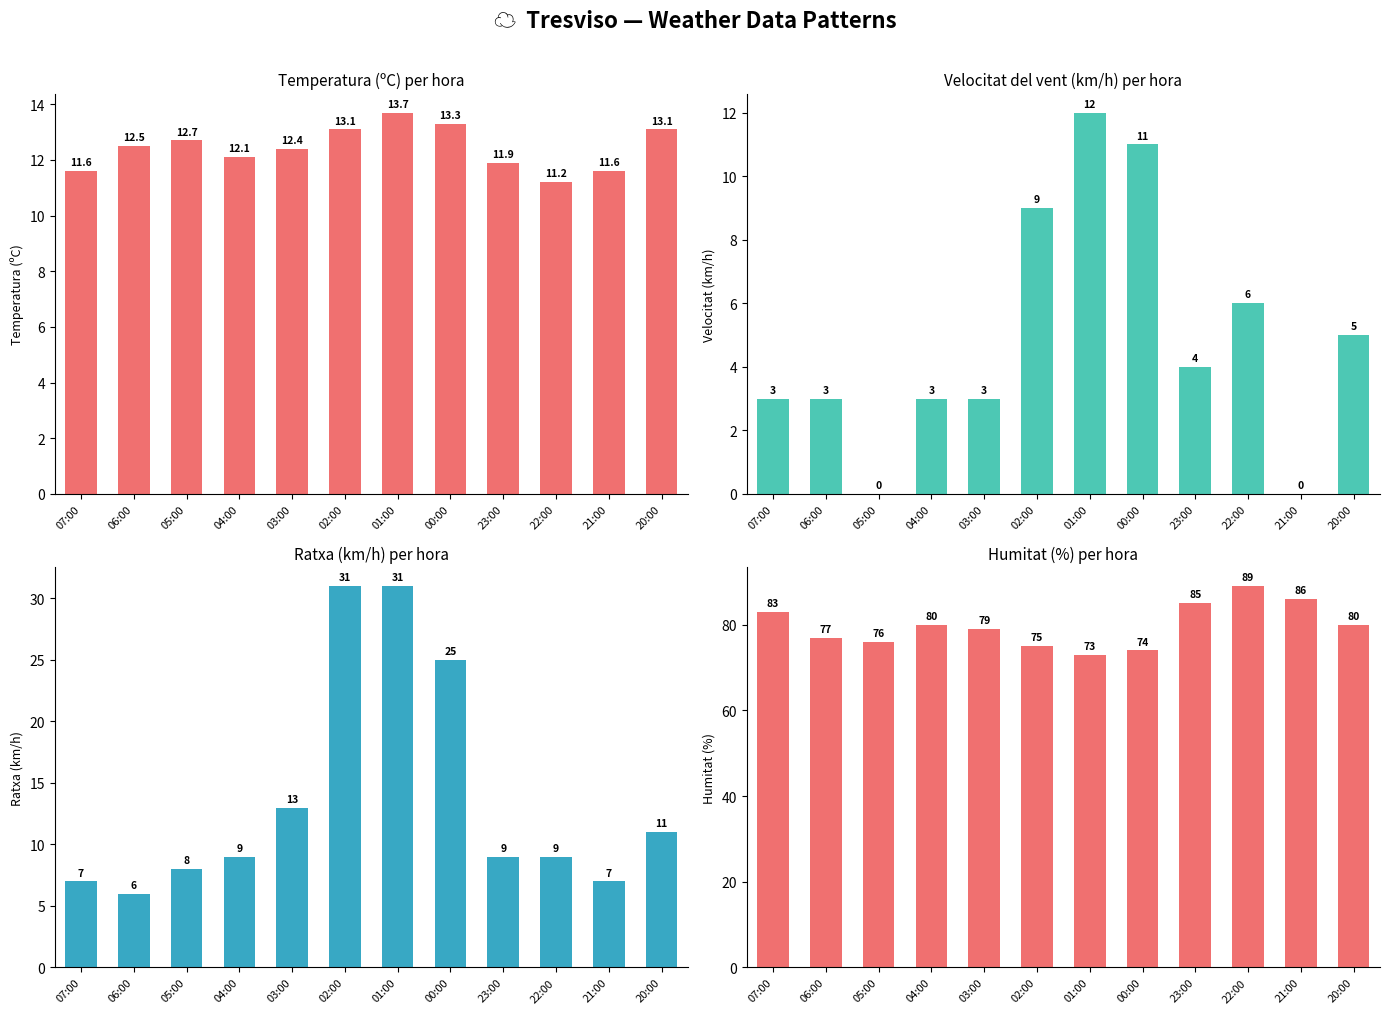

The Ratxa (km/h) series shows 9.0 at 22:00. True or false?

True